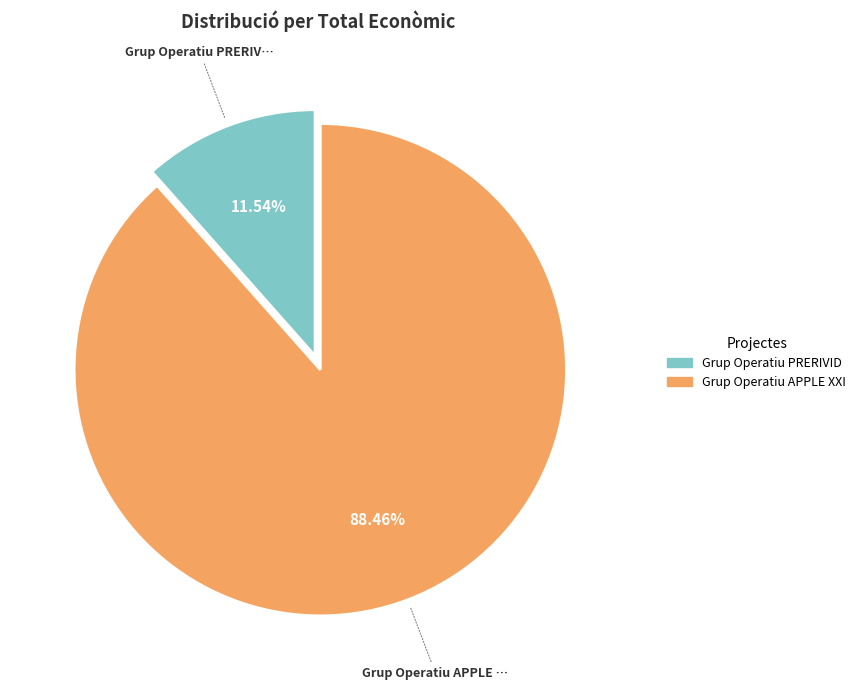

To the nearest percent, what is the average slice percentage?

50%